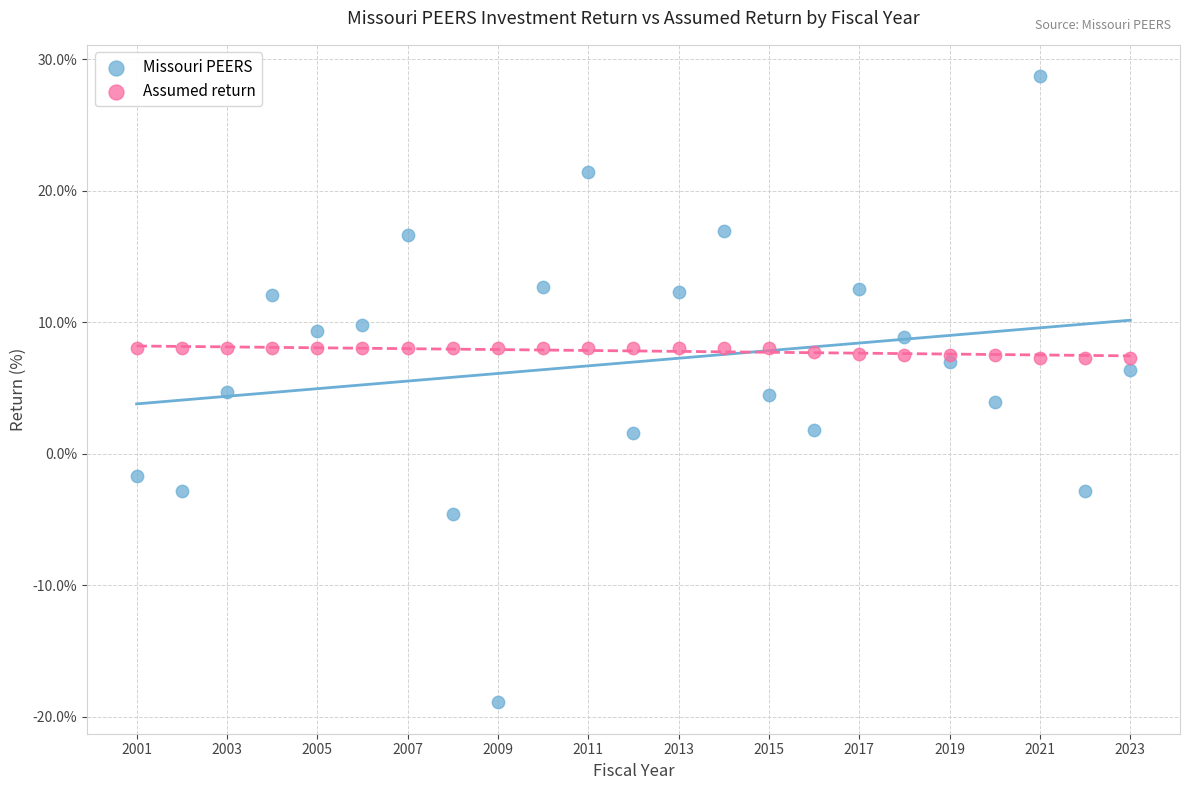

Which series has the widest spread of Y values?

Missouri PEERS